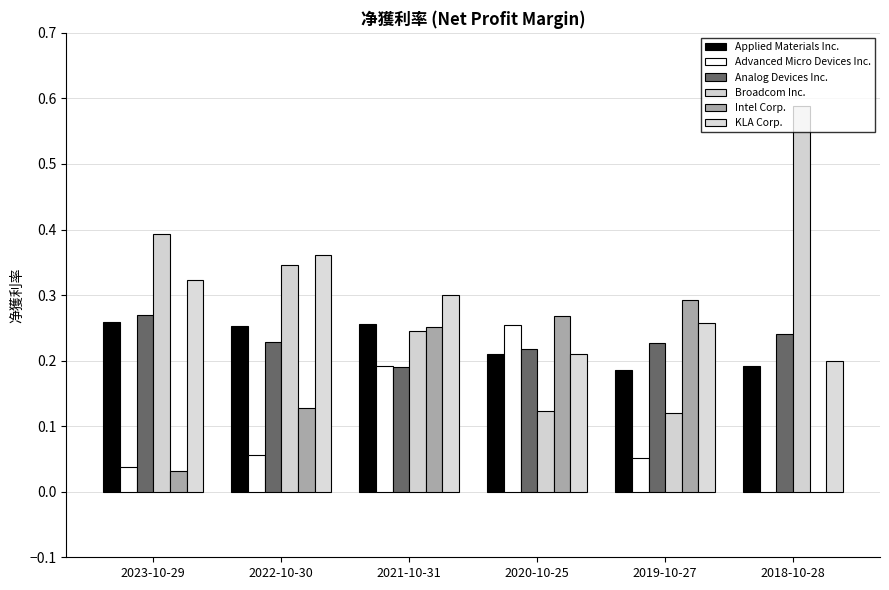

What is the difference between the maximum and minimum values in the Broadcom Inc. series?

0.5